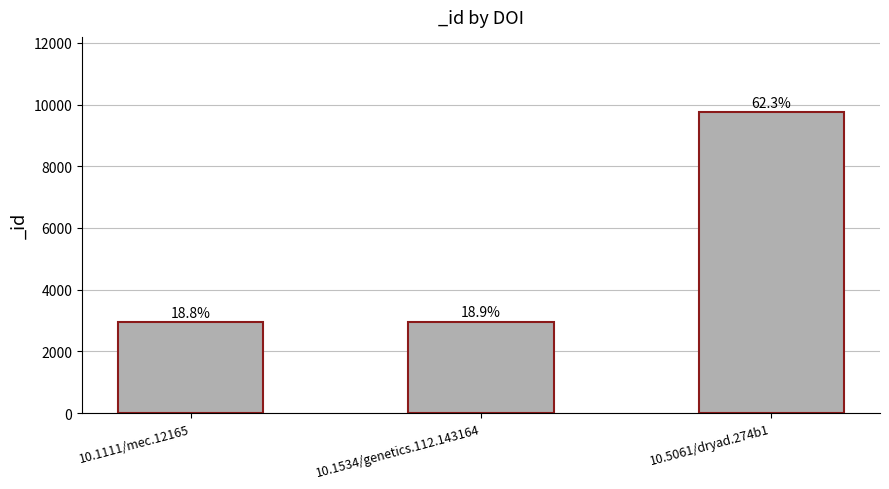

What is the label of the 1st bar from the right?

10.5061/dryad.274b1